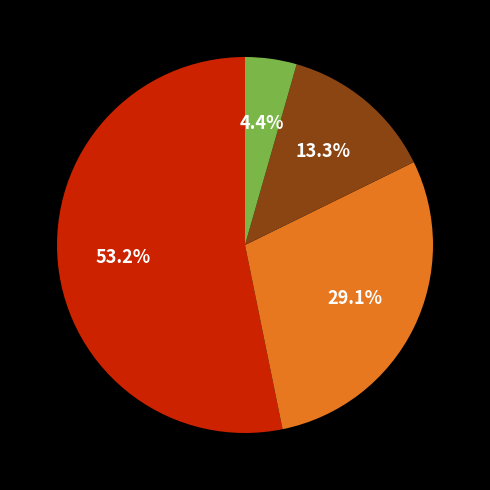

How many slices are in this pie chart?

4